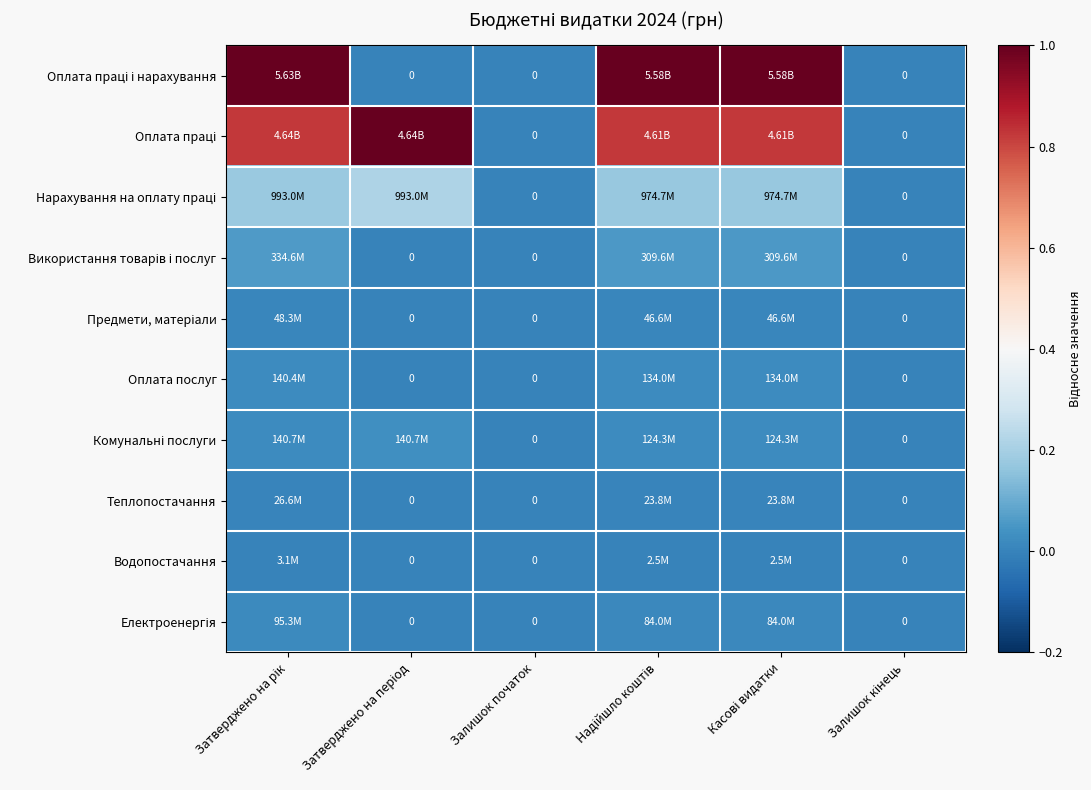

Which series has the widest spread of values?

Оплата праці і нарахування